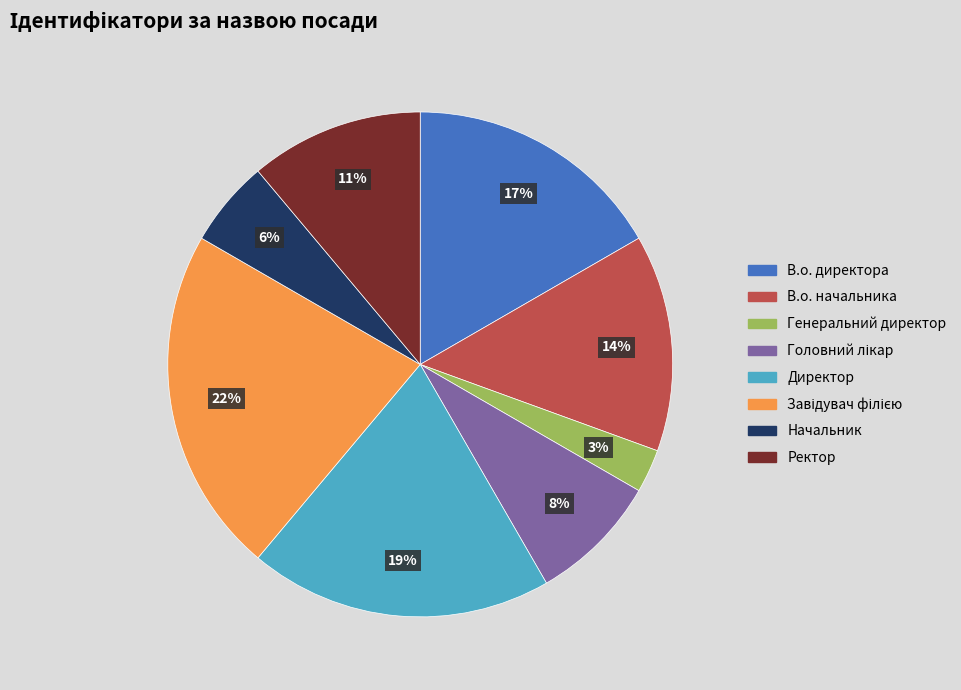

Combined, do В.о. директора and Генеральний директор account for over 50%?

No